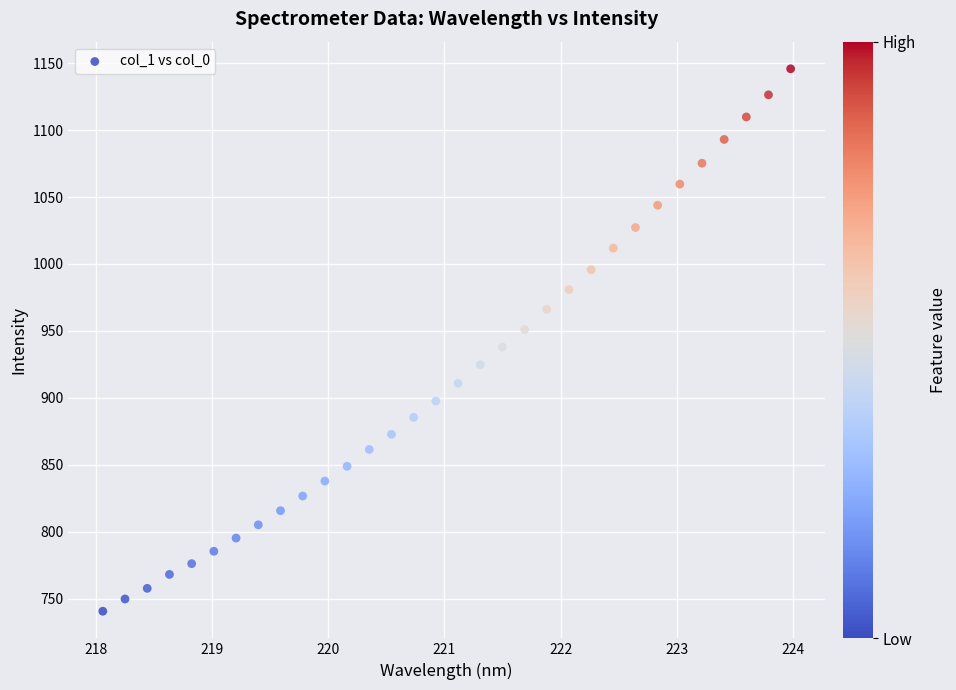

What is the range of X values (max minus min)?

5.9